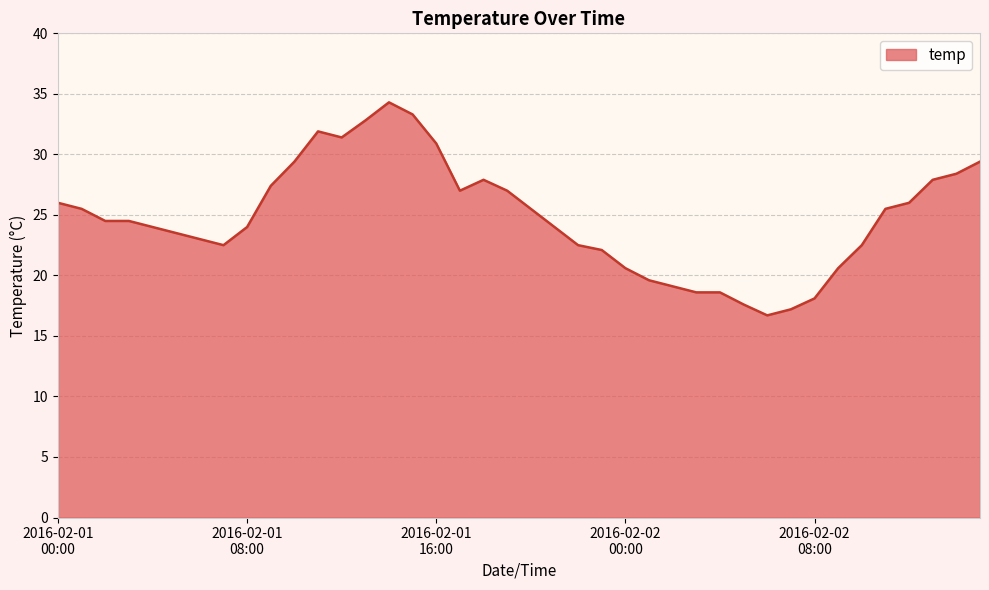

Reading left to right, what are all the values shown in this chart?

26.0	25.5	24.5	24.5	24.0	23.5	23.0	22.5	24.0	27.4	29.4	31.9	31.4	32.8	34.3	33.3	30.9	27.0	27.9	27.0	25.5	24.0	22.5	22.1	20.6	19.6	19.1	18.6	18.6	17.6	16.7	17.2	18.1	20.6	22.5	25.5	26.0	27.9	28.4	29.4